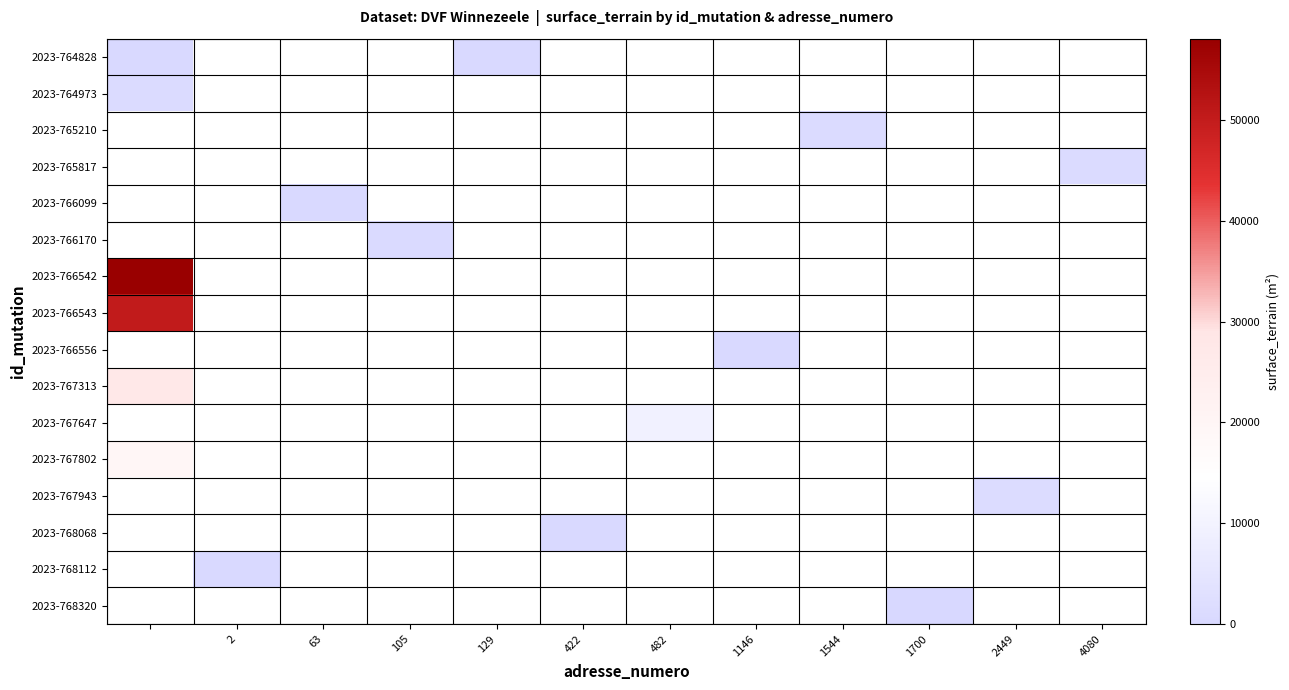

What is the highest value of the 2023-767802 series?

19207.0